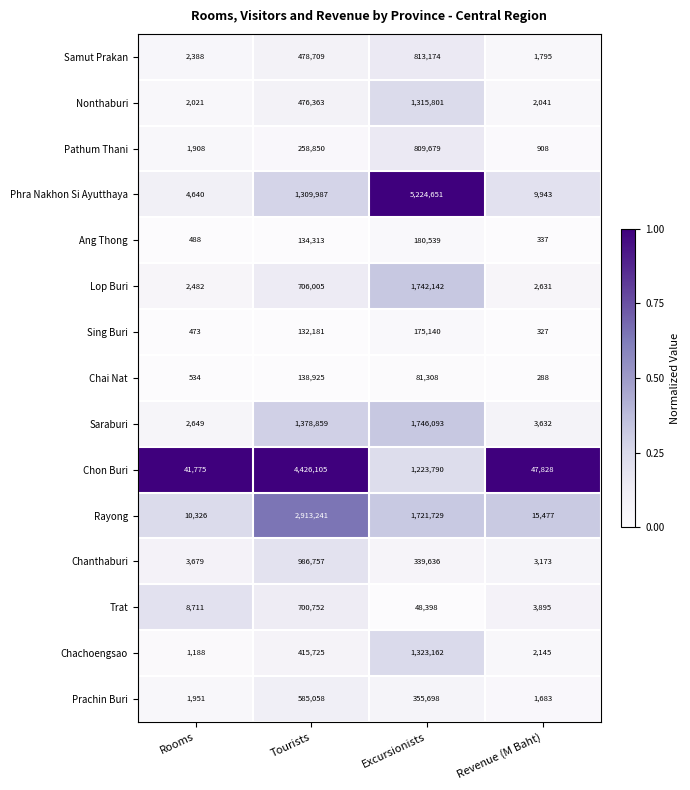

Which series changed the most between Excursionists and Revenue (M Baht)?

Phra Nakhon Si Ayutthaya